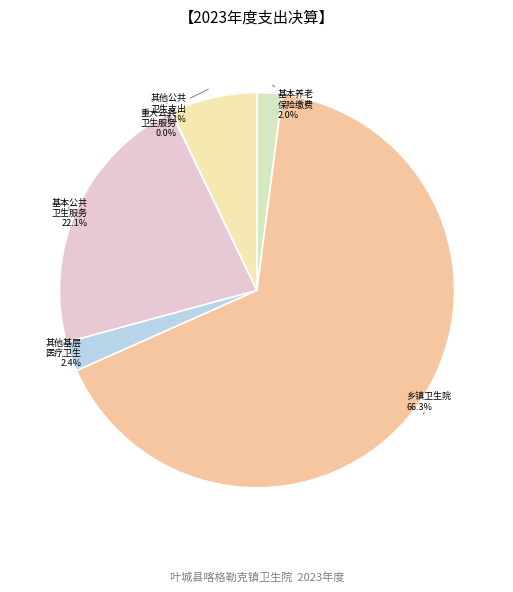

To the nearest percent, what is the difference between the largest and smallest slice percentages?

66%